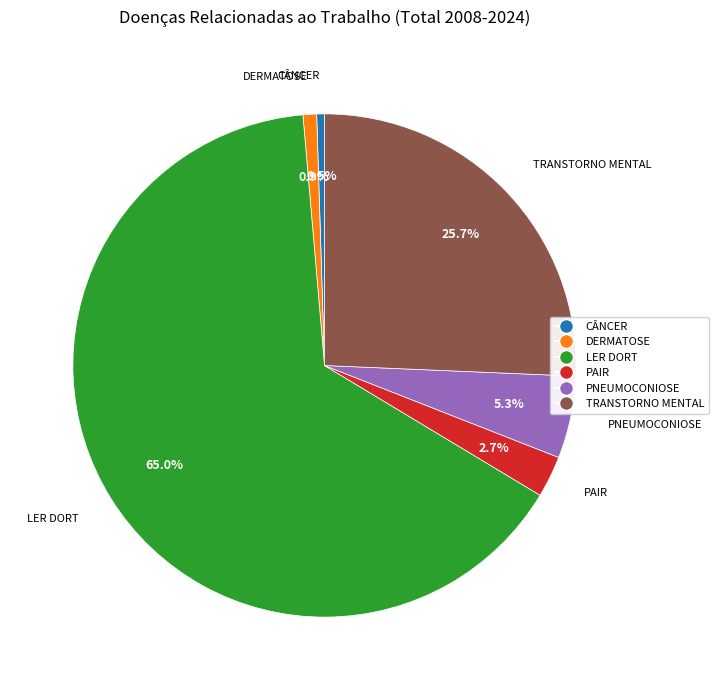

Is DERMATOSE the majority of the pie?

No